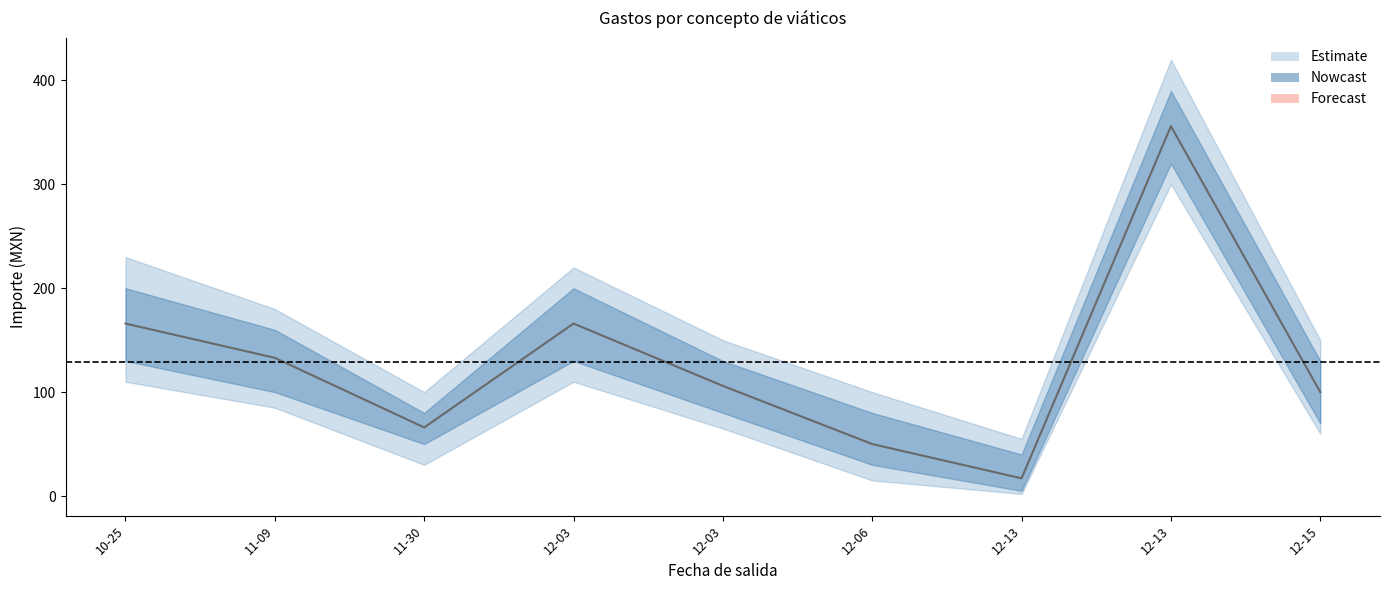

The Importe total erogado series shows 8 at 2021-12-13. True or false?

False